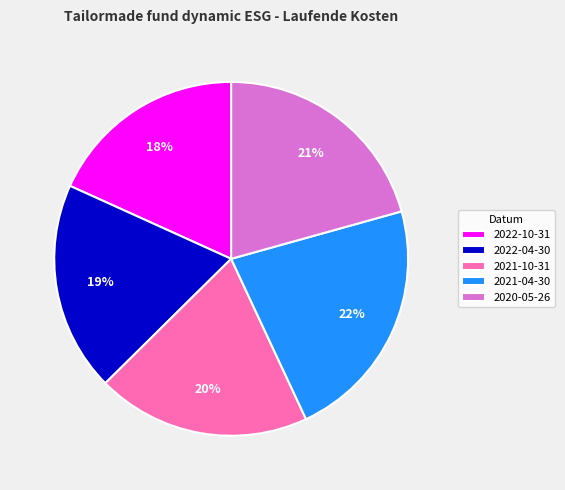

Does 2021-04-30 account for over 50% of the chart?

No